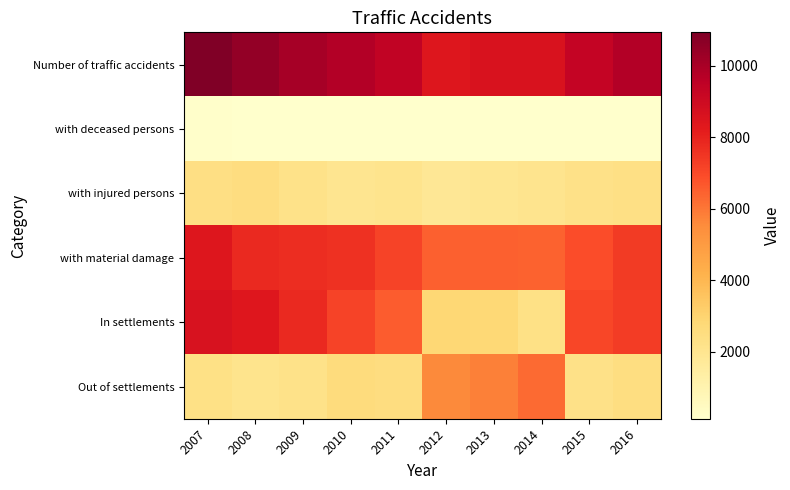

Between 2011 and 2016, which series saw the biggest shift?

In settlements